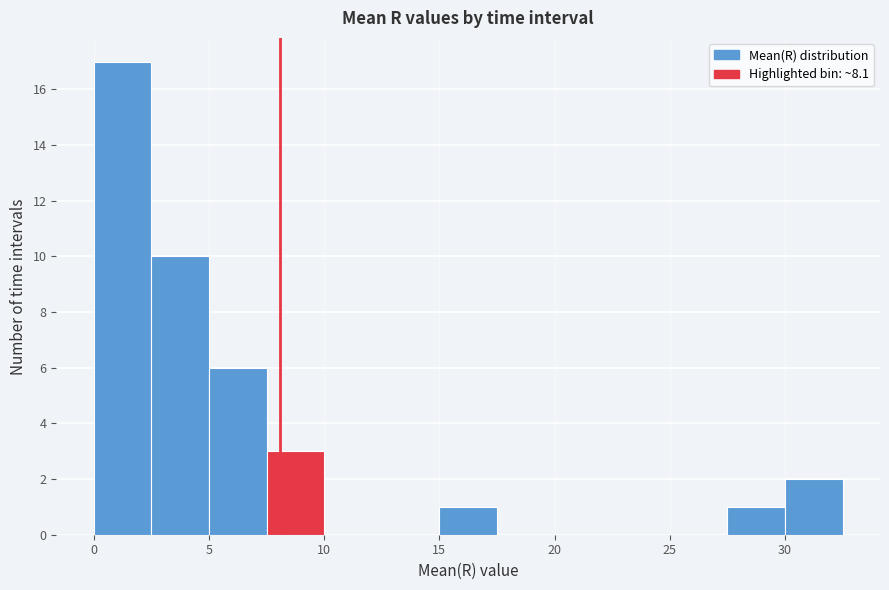

What is the height of the bar covering 30.0 to 32.5 on the x-axis? The values are not printed on the chart, so give them approximately, as read against the axis.

2